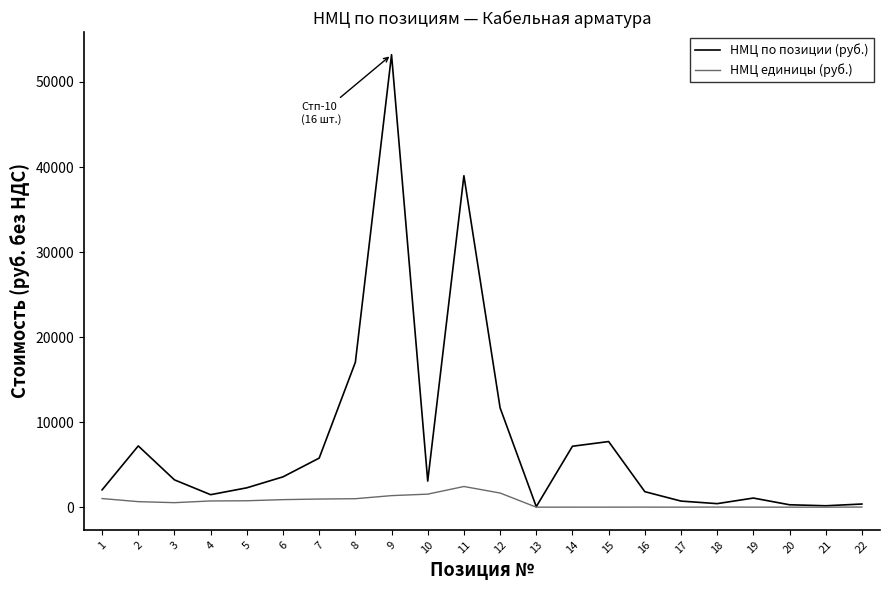

Is the value of НМЦ по позиции (руб.) at 22 greater than the value of НМЦ единицы (руб.) at 10?

No